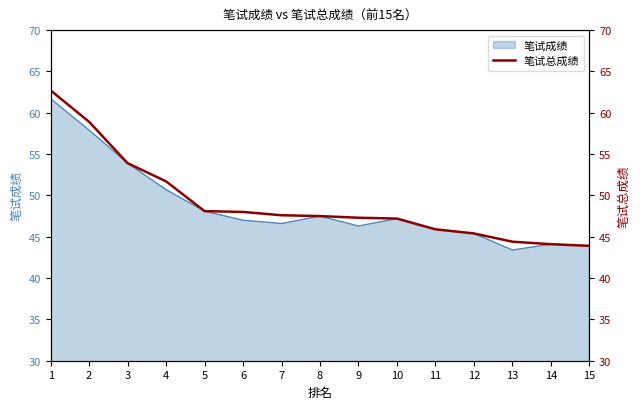

True or false: 笔试成绩 has a value of 43.9 at 15.

True